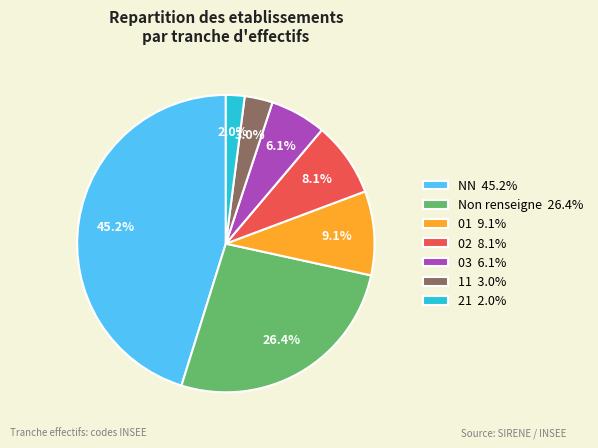

Between Non renseigne 26.4% and 03 6.1%, which is larger?

Non renseigne 26.4%